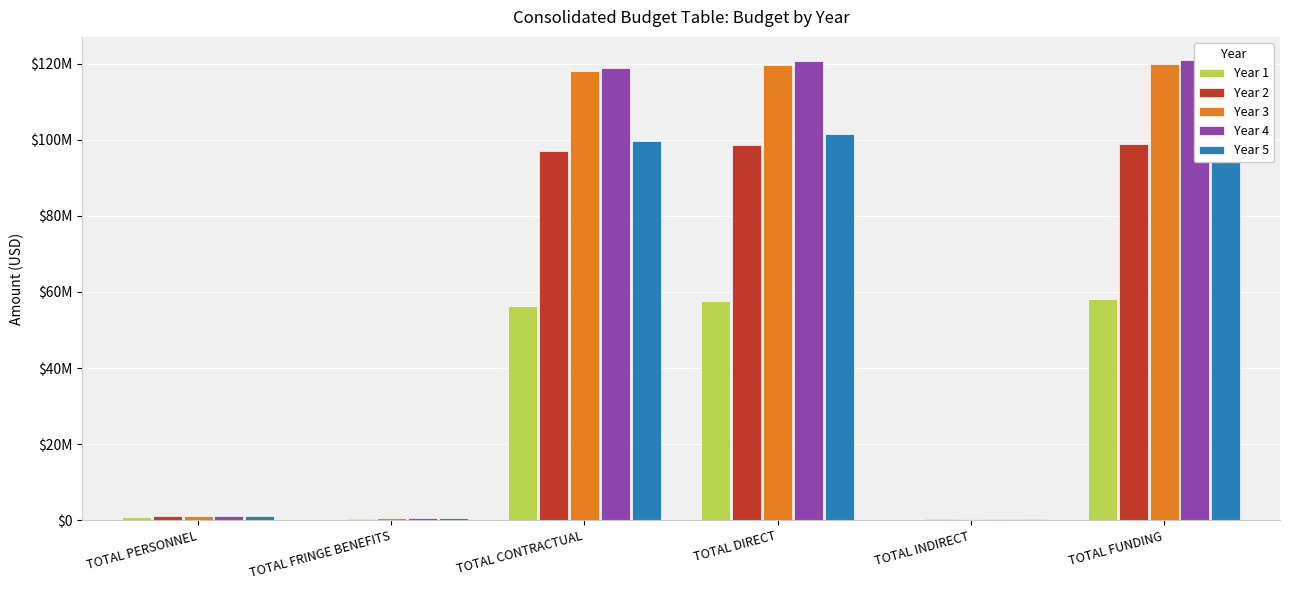

Reading left to right, extract all data points from this chart.

Year 1: 970249	412259	56191104	57742629	290590	58033219
Year 2: 1018762	432872	97082208	98677859	305119	98982978
Year 3: 1069701	454516	118026851	119695085	320375	120015460
Year 4: 1123186	477242	118926851	120671296	336394	121007690
Year 5: 1179346	501103	99782208	101606674	353215	101959889